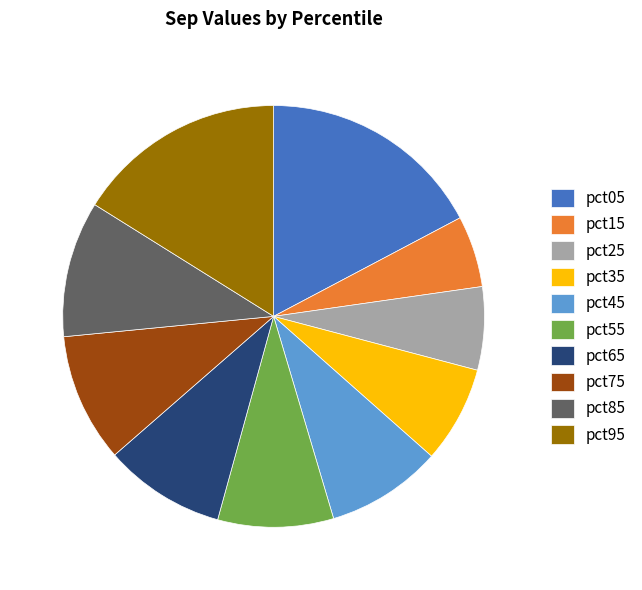

Is the sum of pct65 and pct25 greater than half?

No